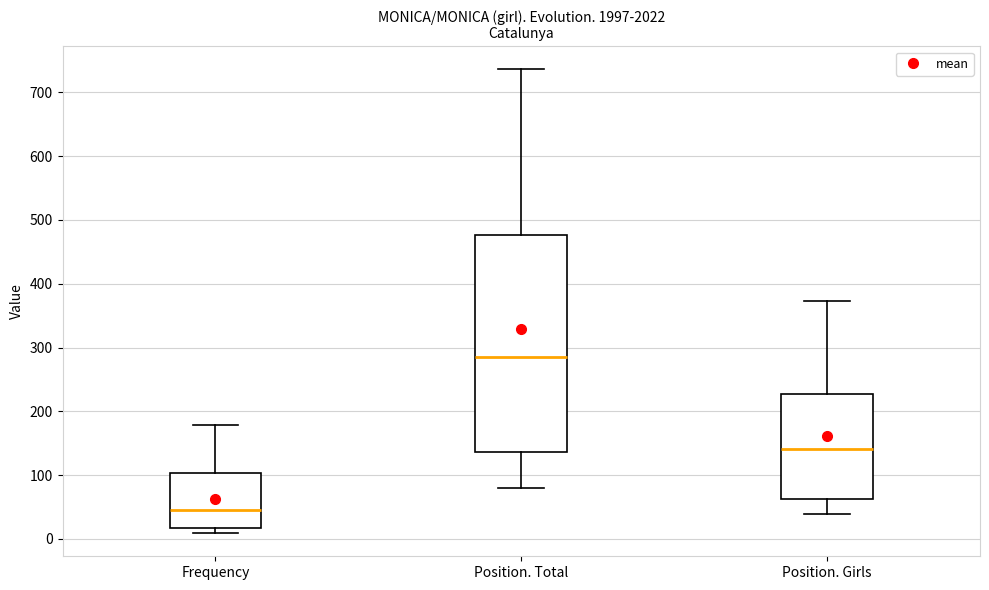

Comparing the boxes themselves (not the whiskers), which one is the tallest?

Position. Total